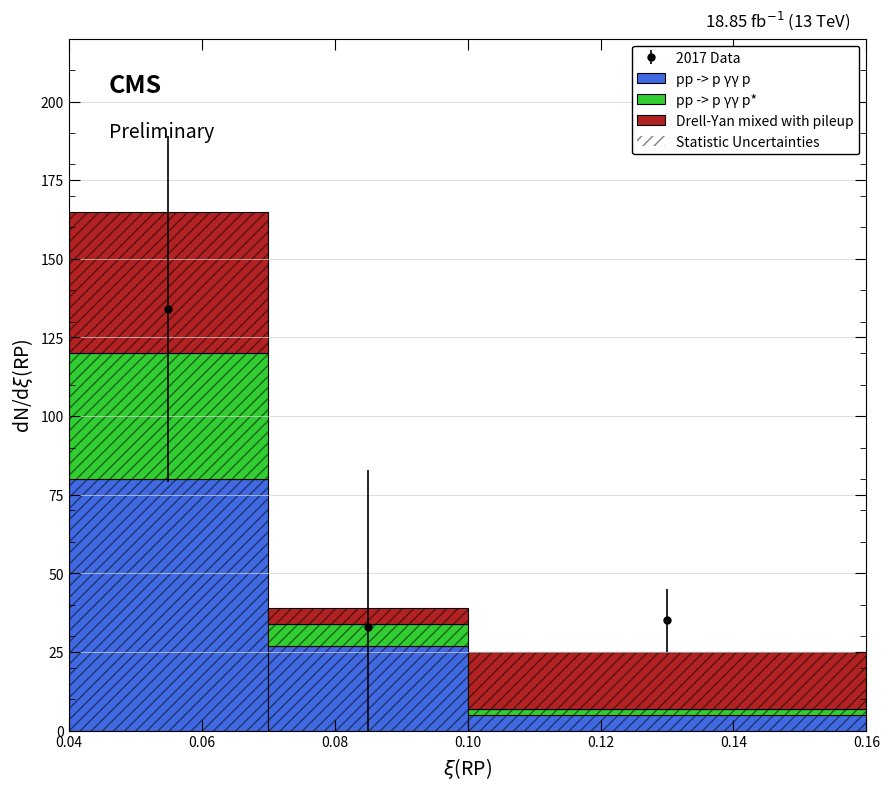

List the series in order of their peak value, lowest first.

pp -> p γγ p*, Drell-Yan mixed with pileup, pp -> p γγ p, Statistic Uncertainties